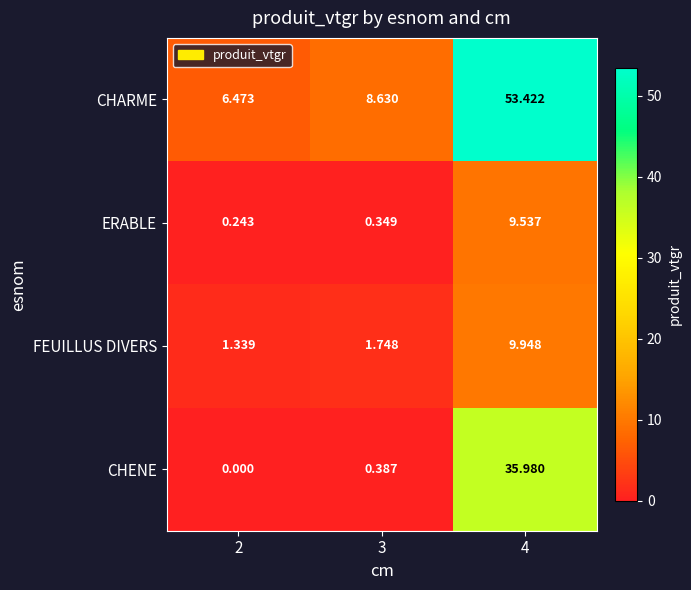

Which series has the widest spread of values?

CHARME